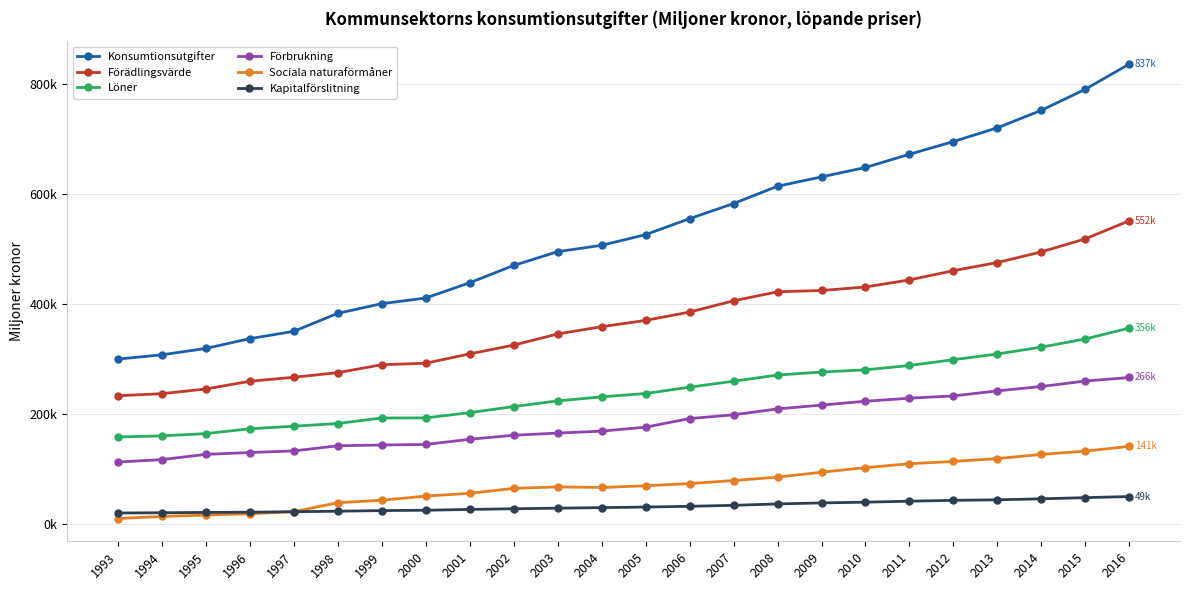

Does the chart have visible grid lines?

Yes